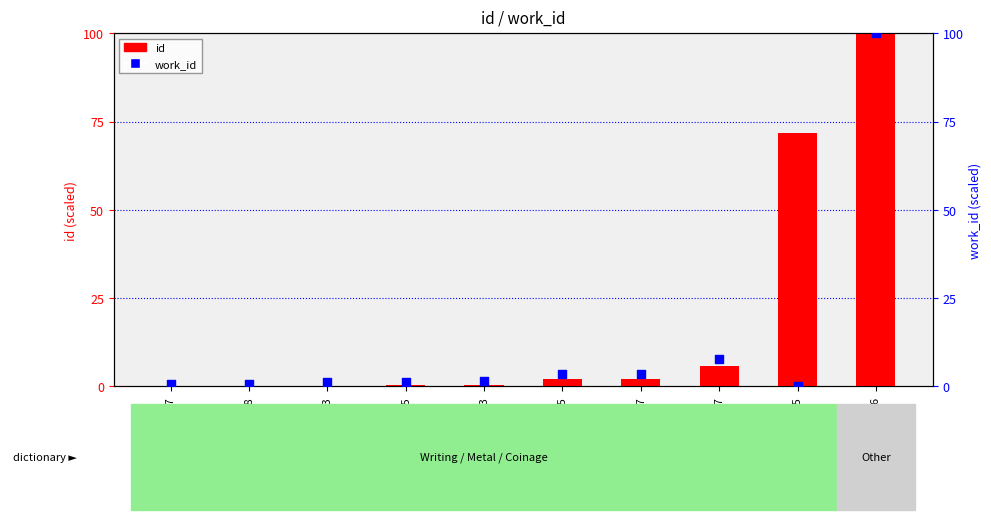

What are all the series names shown in the legend?

id, work_id